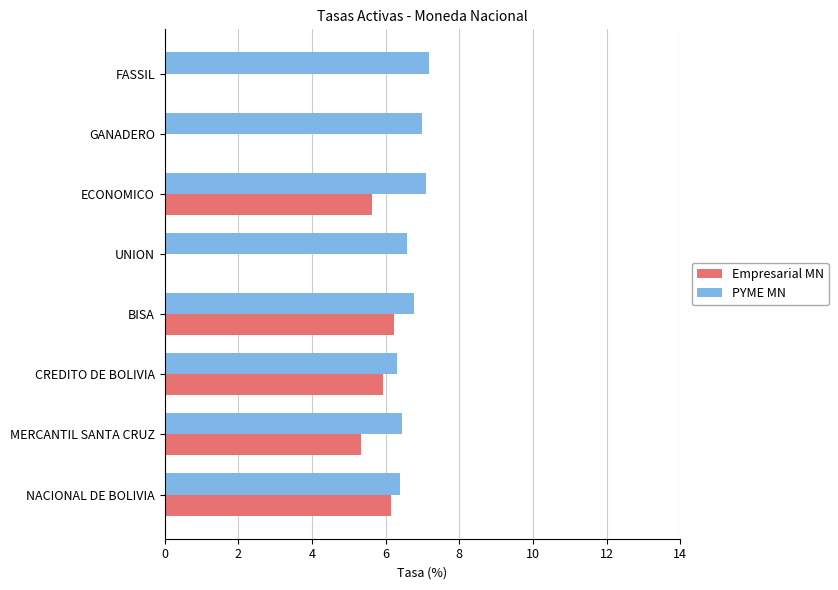

What is the greatest value displayed?

7.2